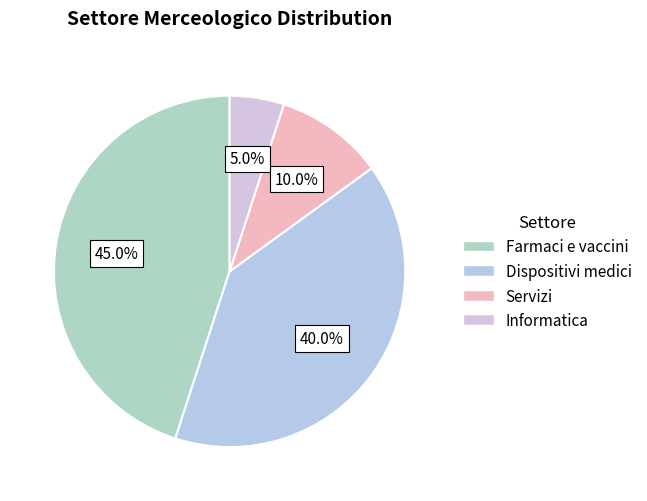

Is it true that Farmaci e vaccini is 45% of the pie?

True